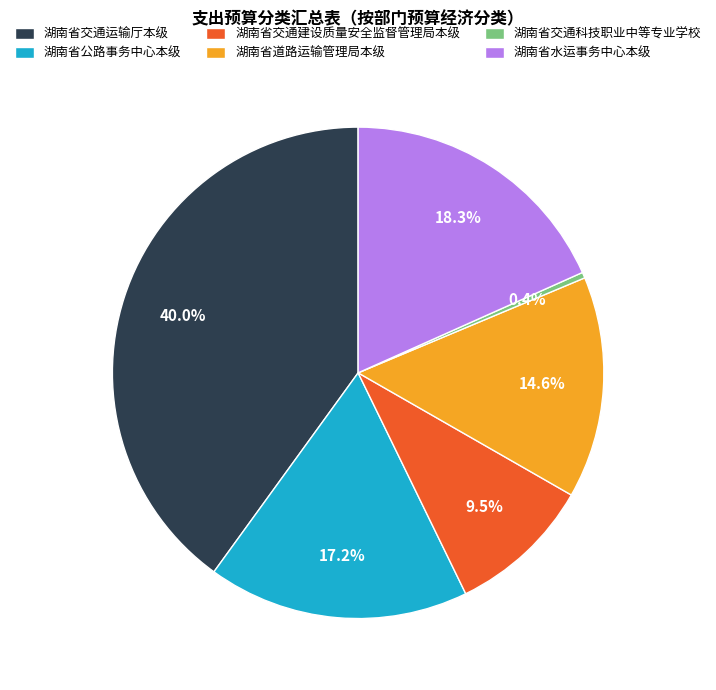

What is the largest slice in the pie chart?

湖南省交通运输厅本级